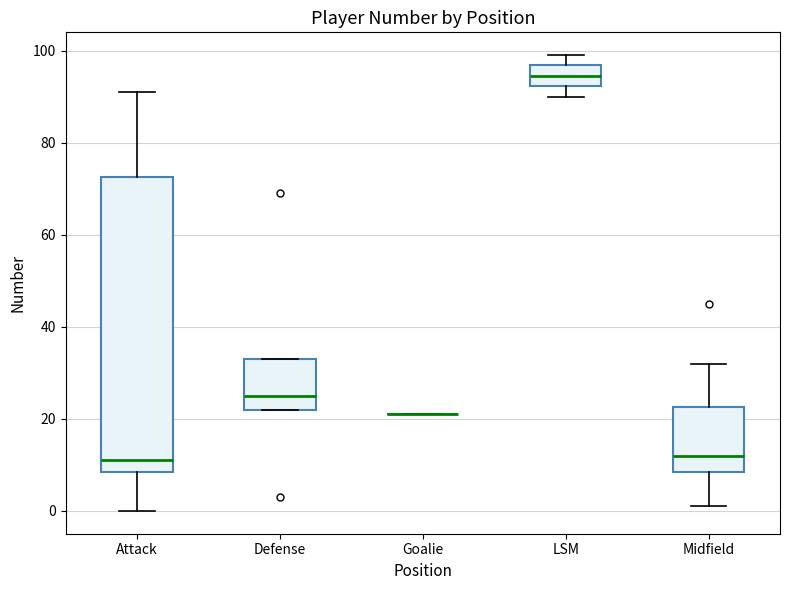

Where is the upper edge of the box for Defense on the y-axis? The values are not printed on the chart, so give them approximately, as read against the axis.

34